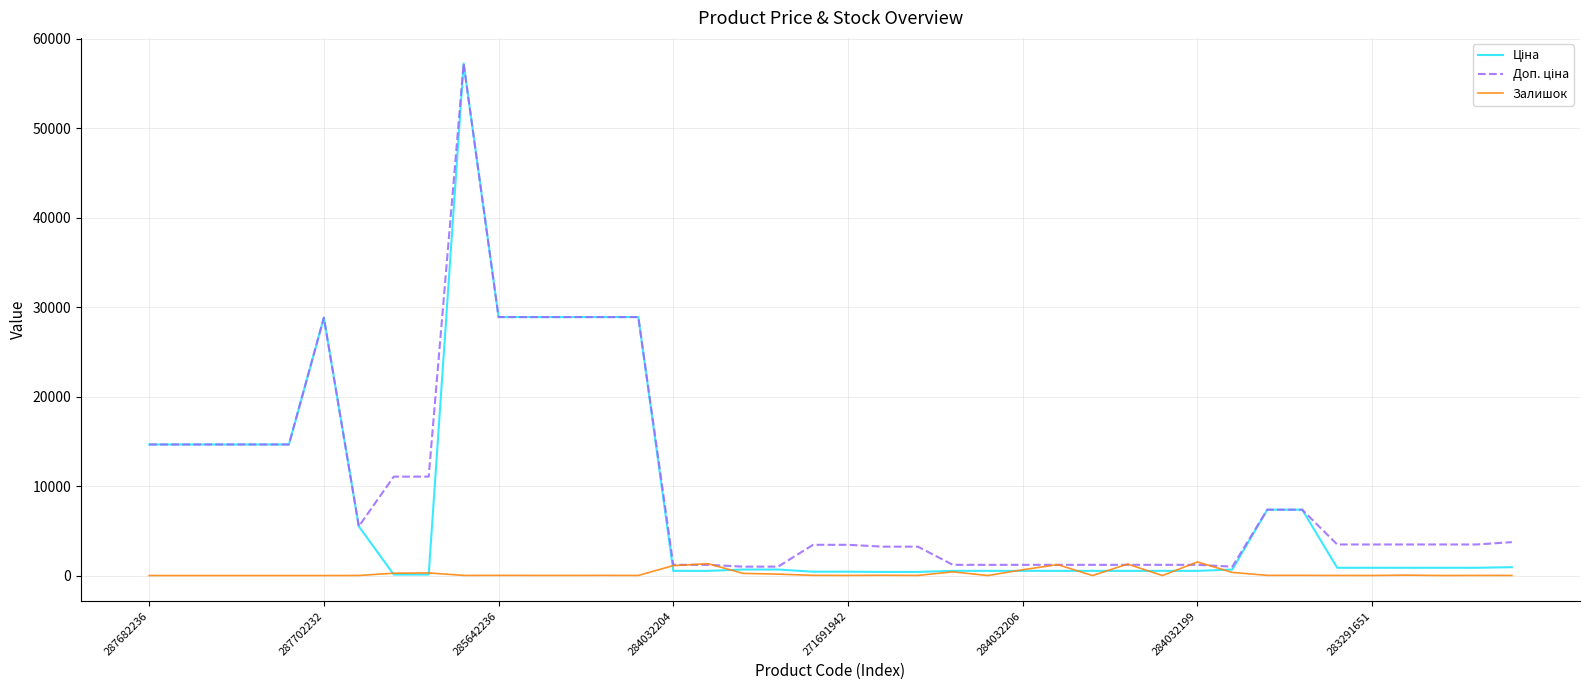

What is the greatest value displayed?

57235.5